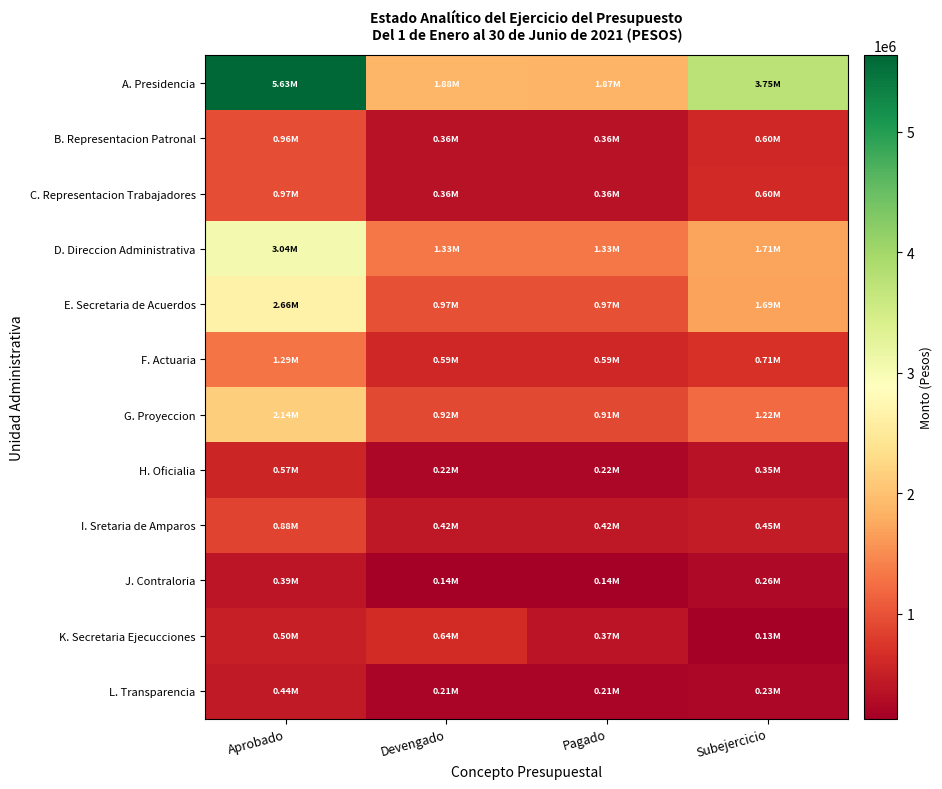

Count the number of data series in this chart.

12